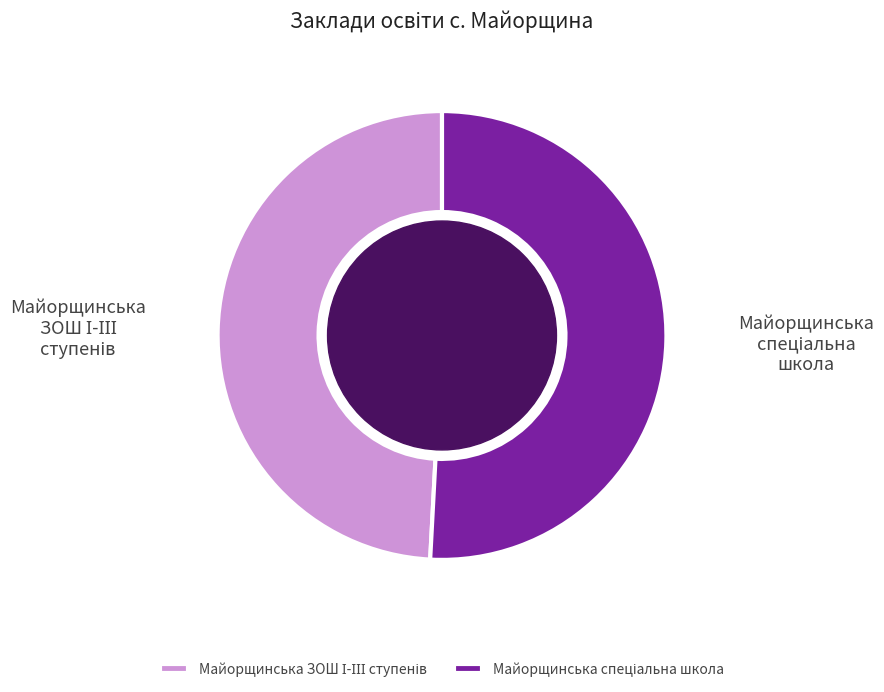

Does any single category account for the majority?

Yes